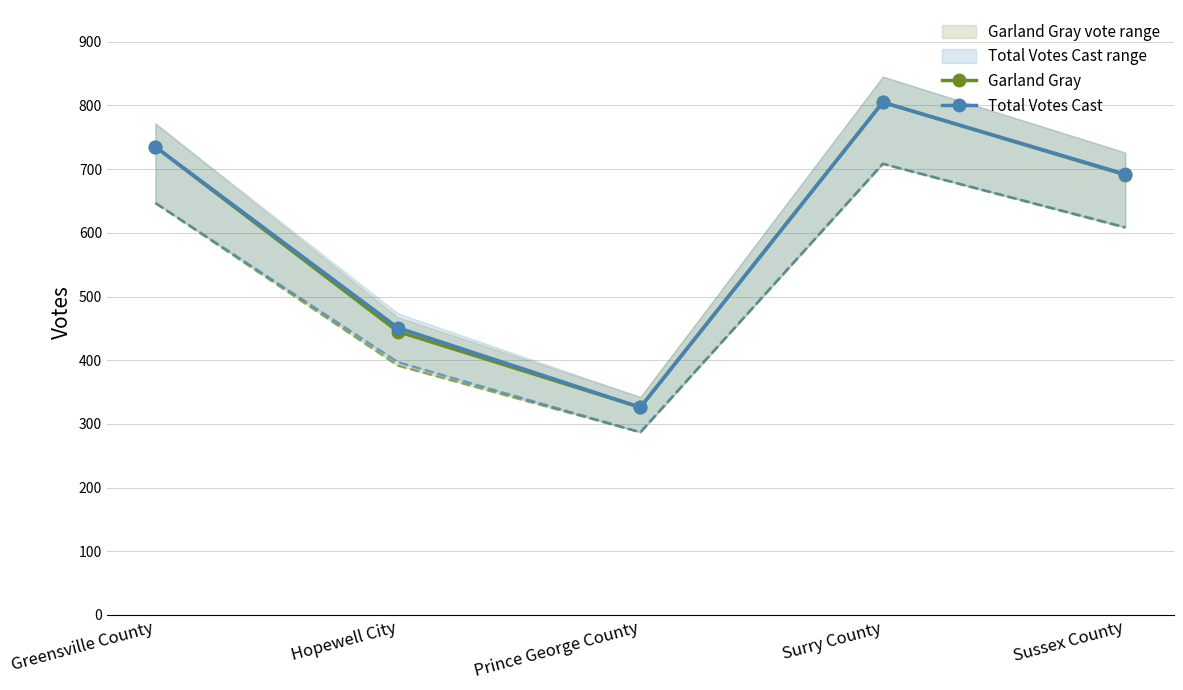

Between Hopewell City and Greensville County, which is larger?

Greensville County